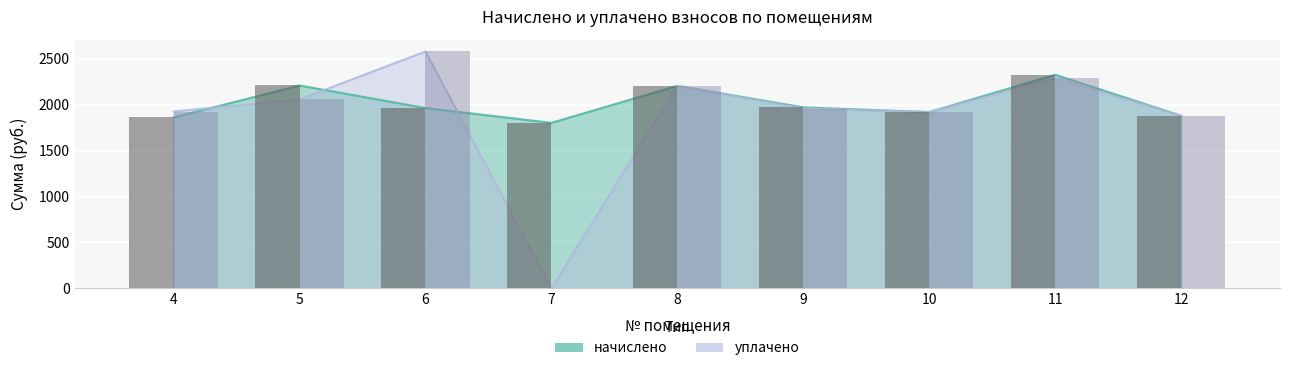

What is the greatest value displayed?

2581.1